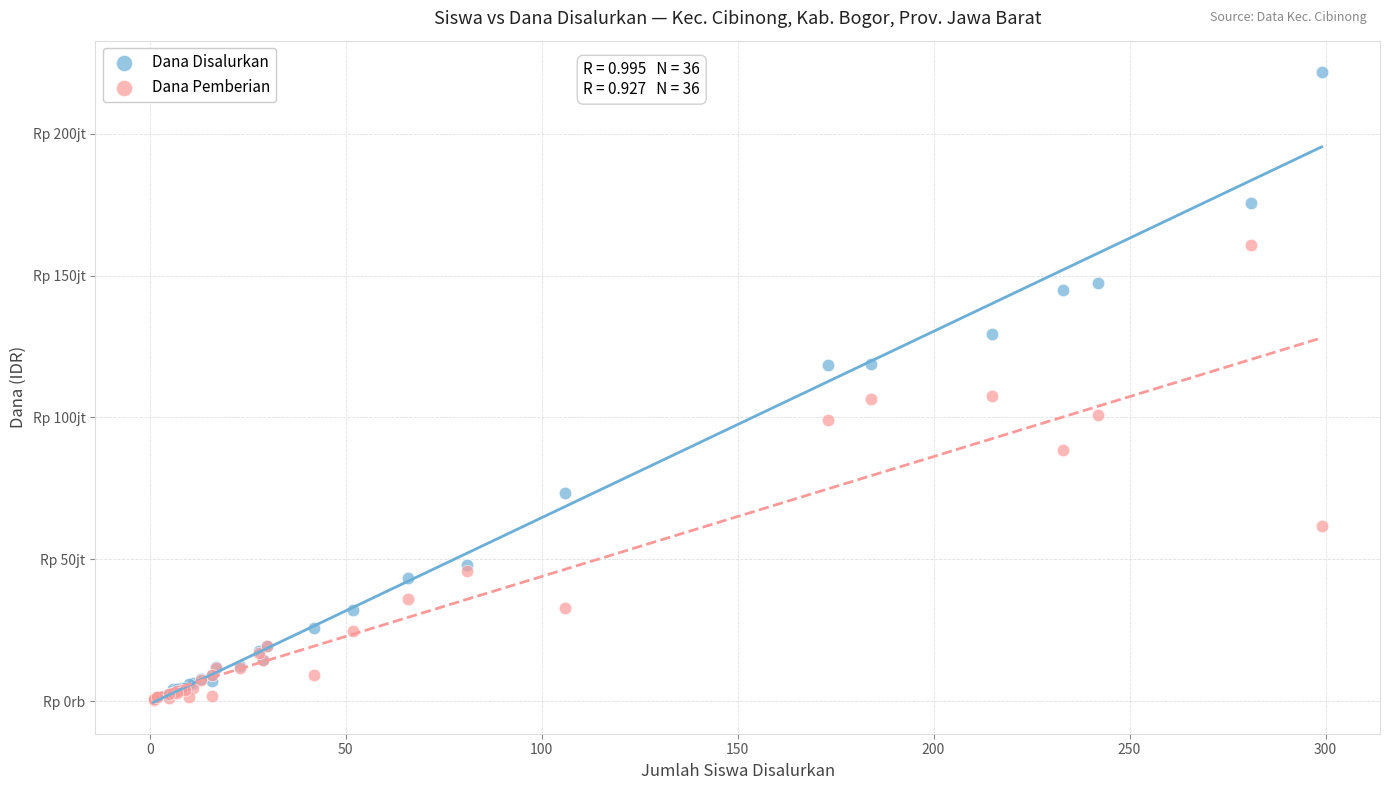

What are all the series names shown in the legend?

Dana Disalurkan, Dana Pemberian